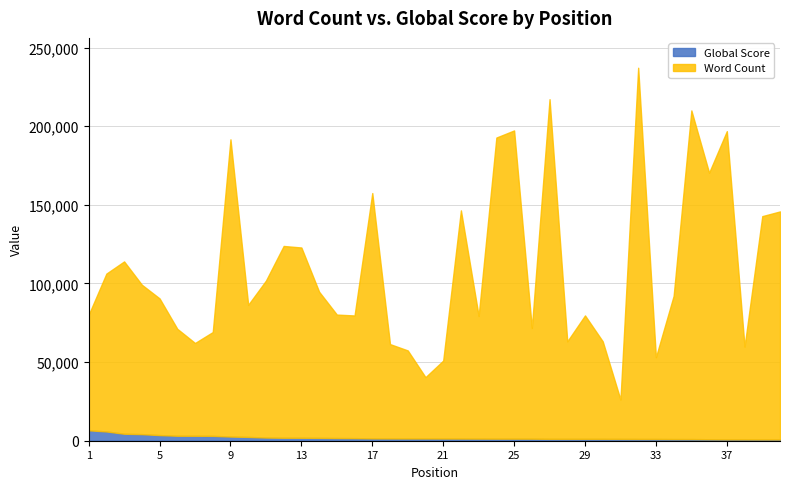

What is the total value across all series at 39?

142817